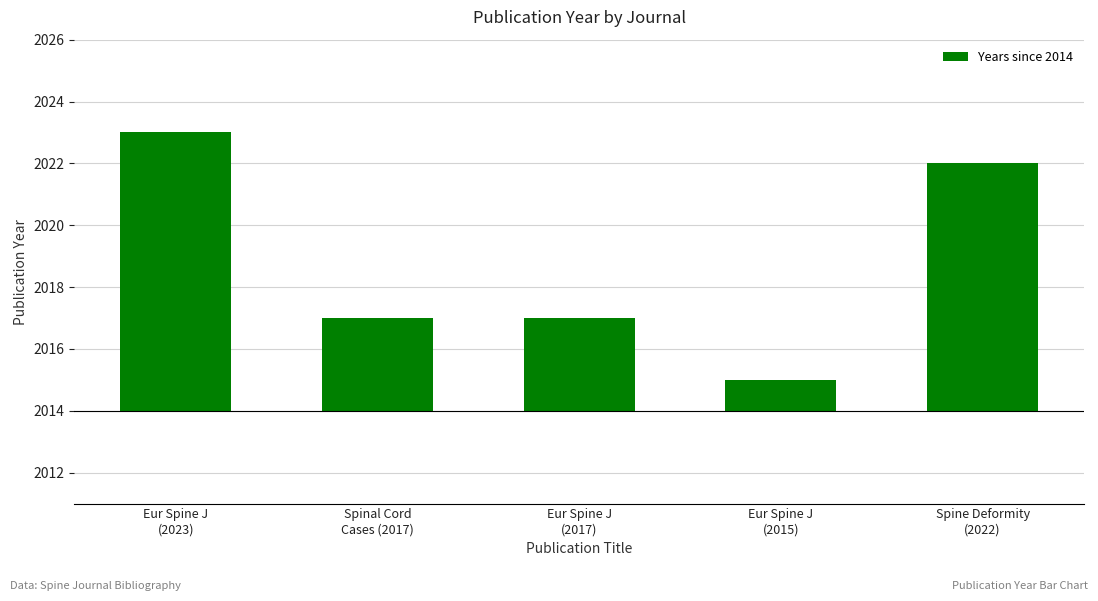

What is the sum of the values at Eur Spine J
(2017) and Spinal Cord
Cases (2017)?

6